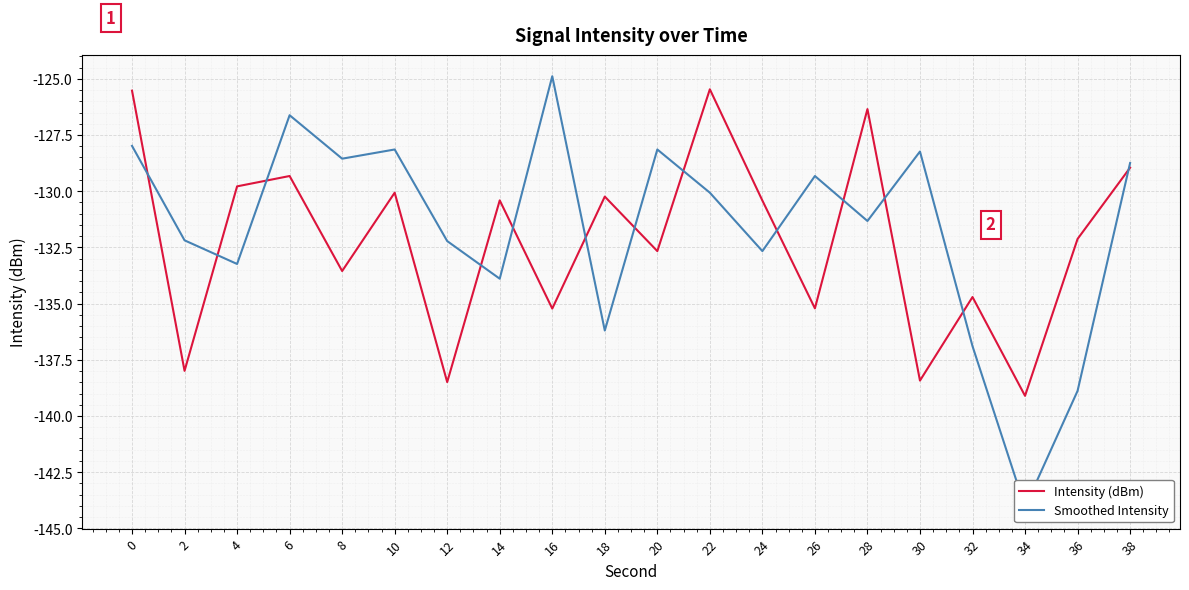

How many interior local valleys does the Smoothed Intensity series have?

7